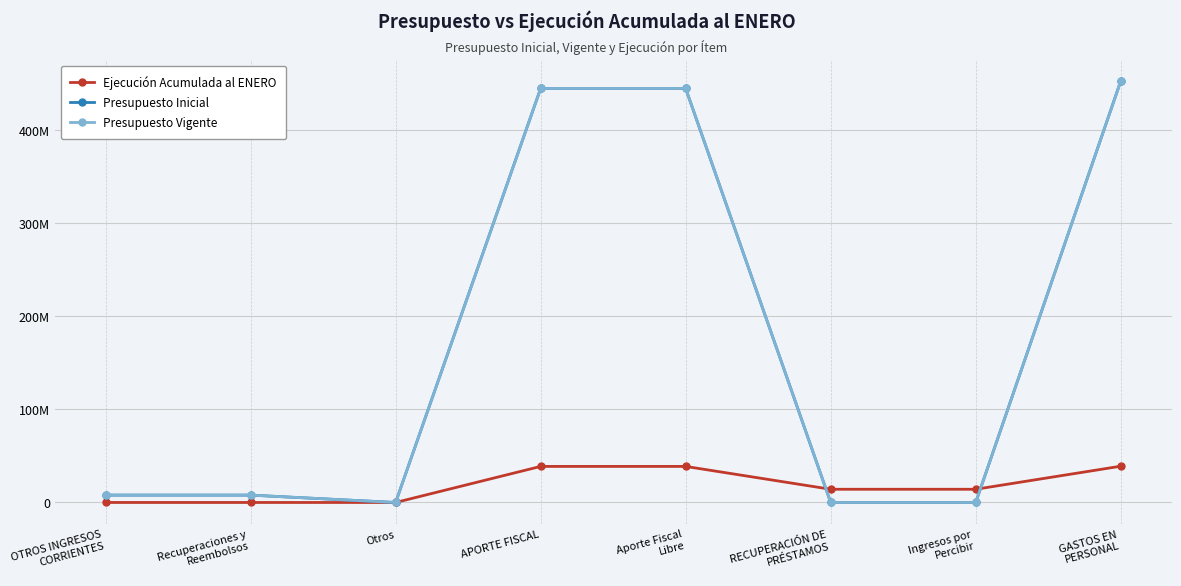

Is this an area chart (filled region under the line)?

No